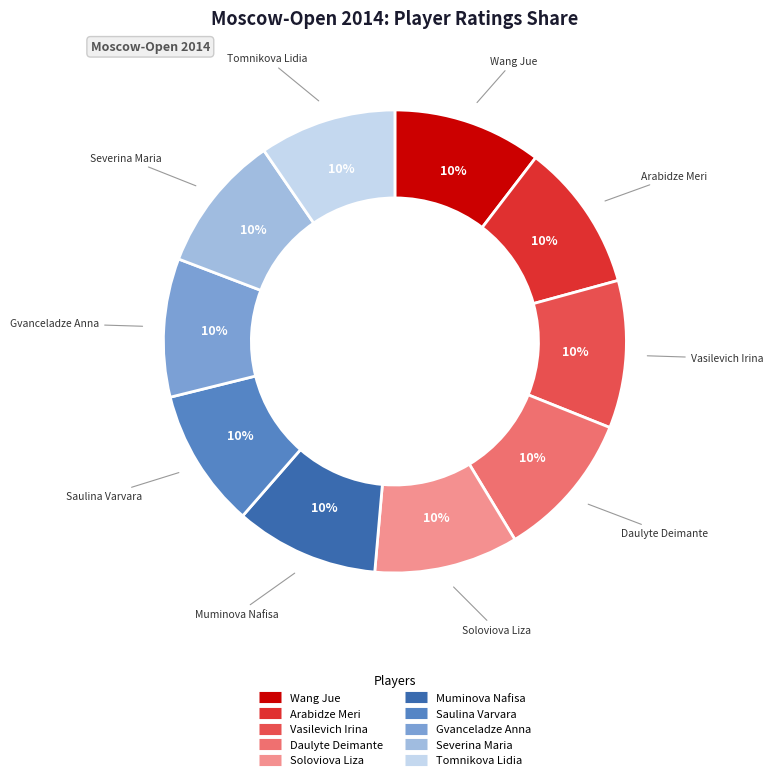

Is the sum of Tomnikova Lidia and Vasilevich Irina greater than half?

No